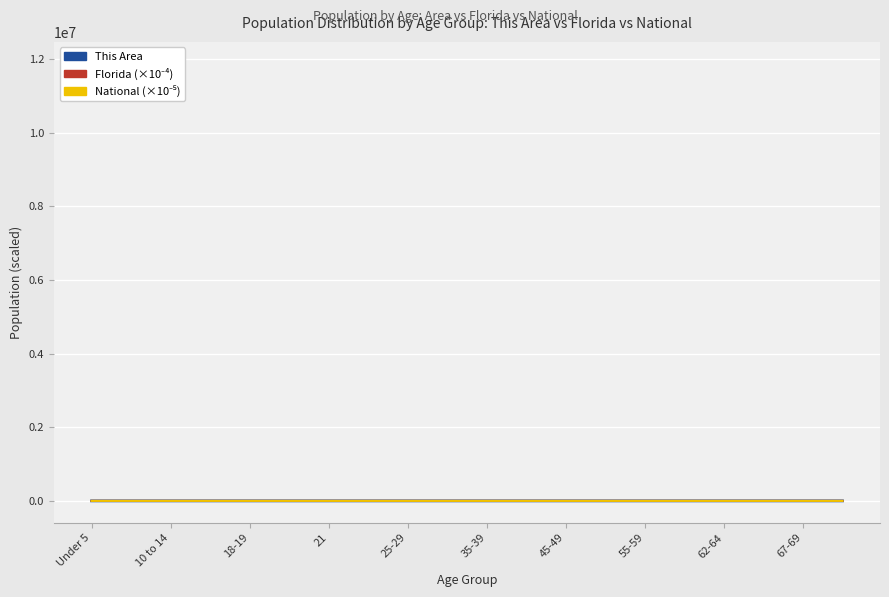

How many lines are shown in the chart?

3